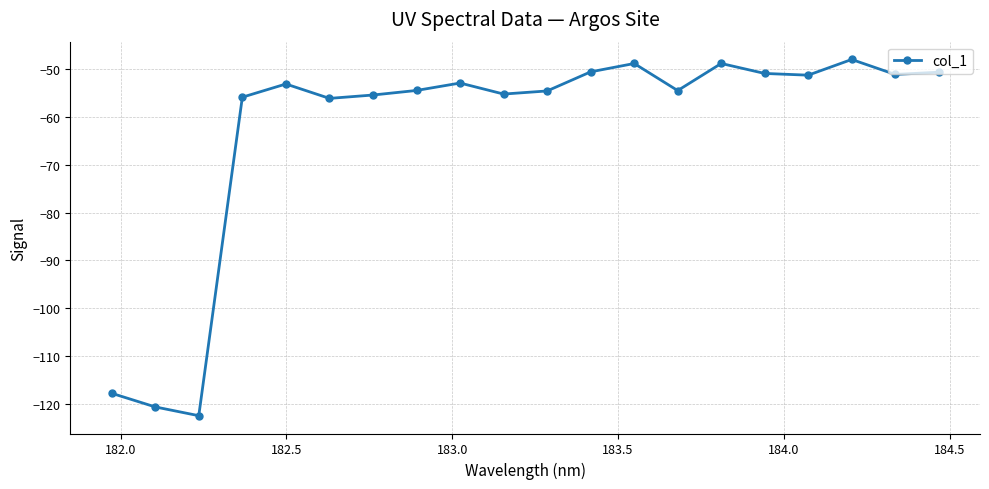

What is the maximum value shown in the chart?

-48.0